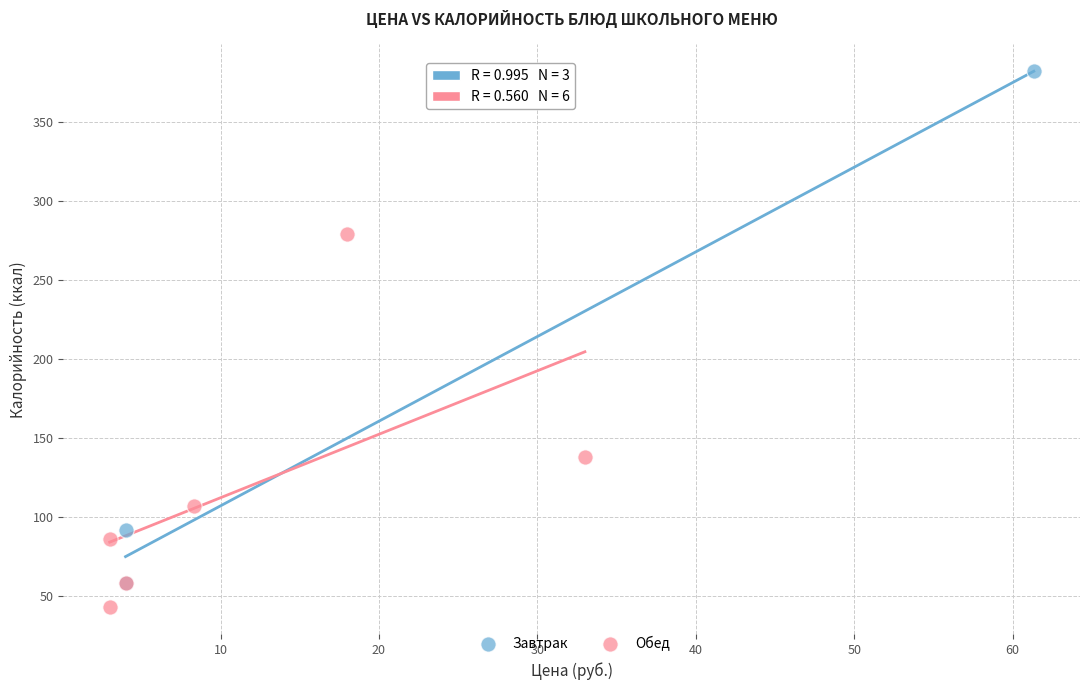

Which series reaches the maximum Y coordinate?

Завтрак